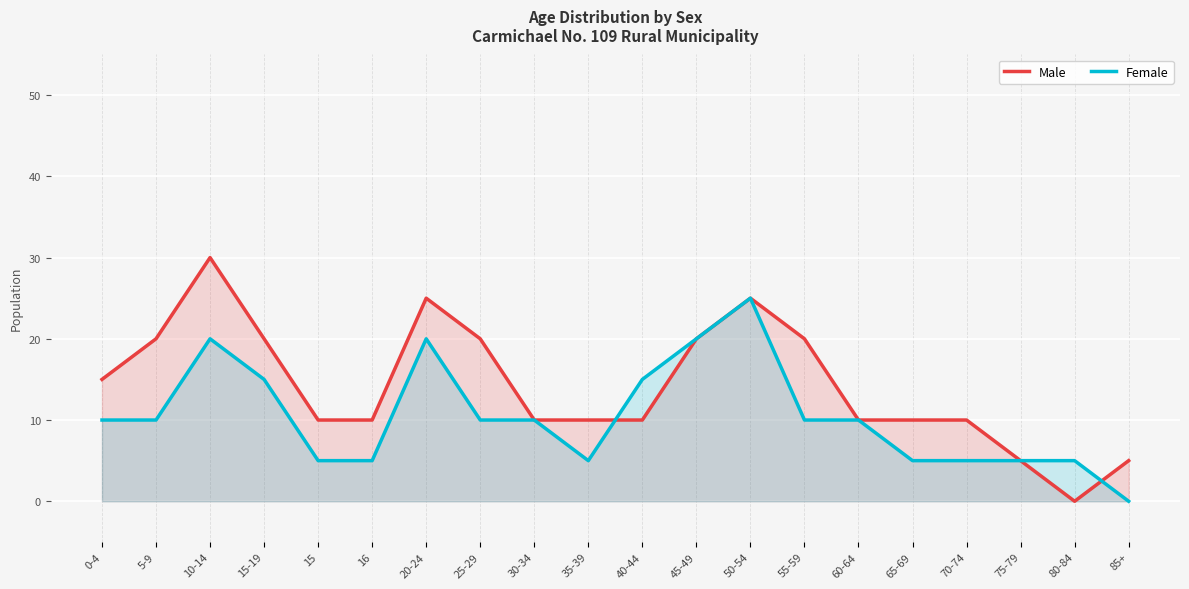

At which category is the sum across all series the highest?

10-14